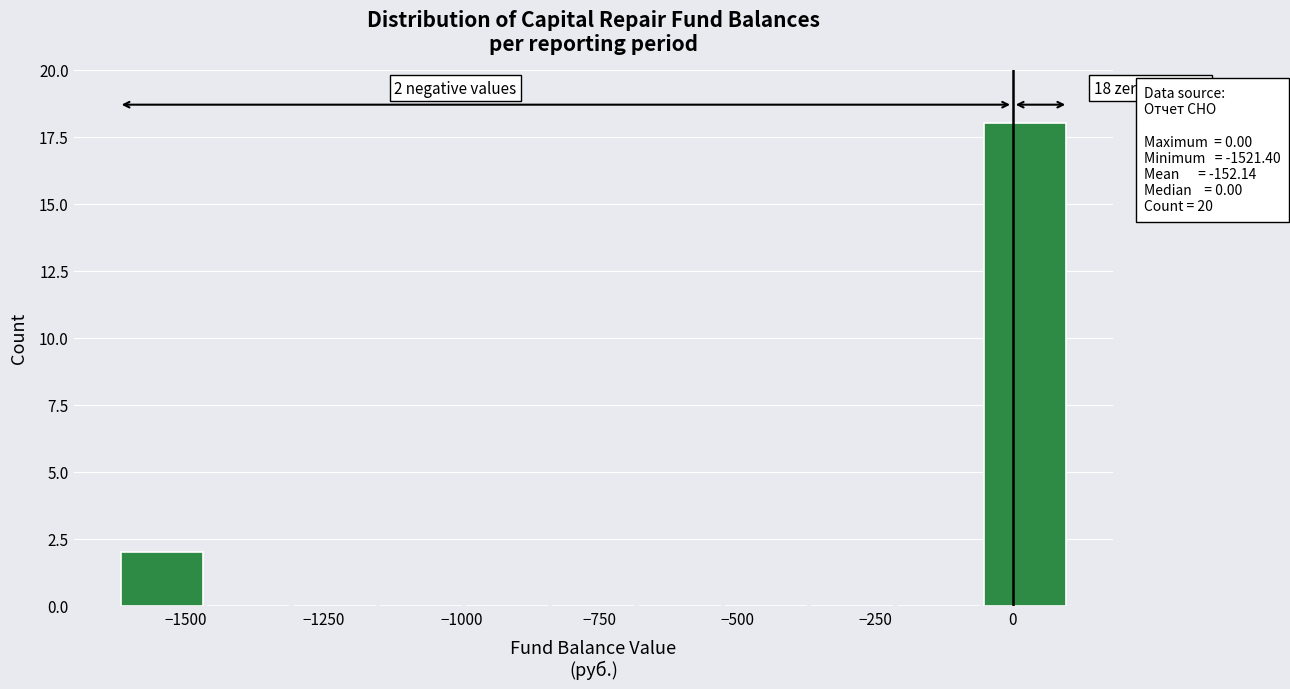

Read against the x-axis, roughly where is the centre of the tallest bar?

0